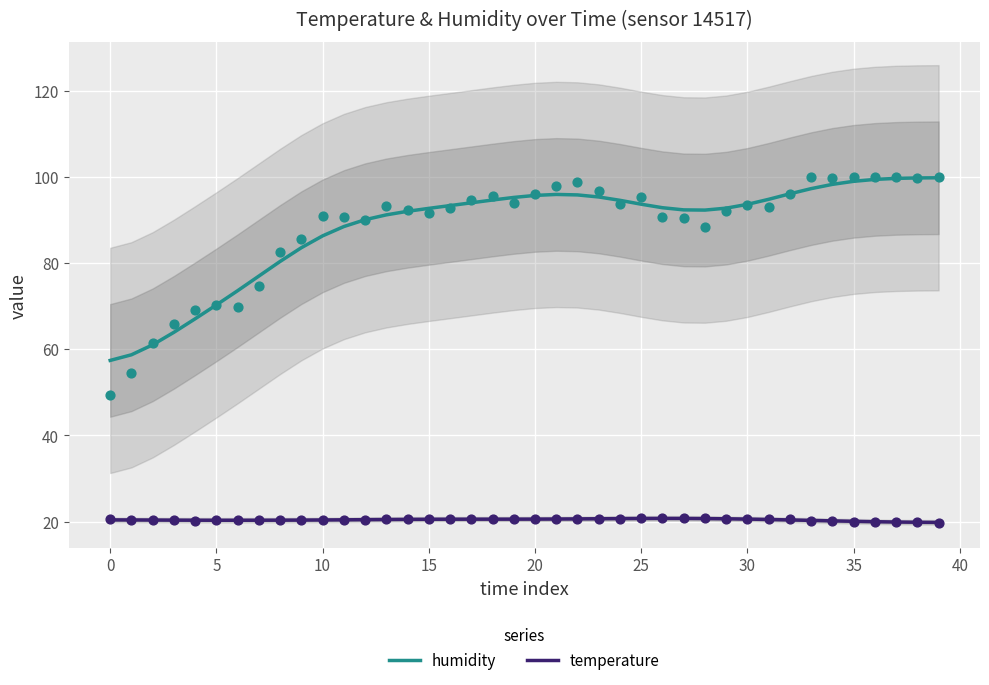

What are all the series names shown in the legend?

humidity, temperature